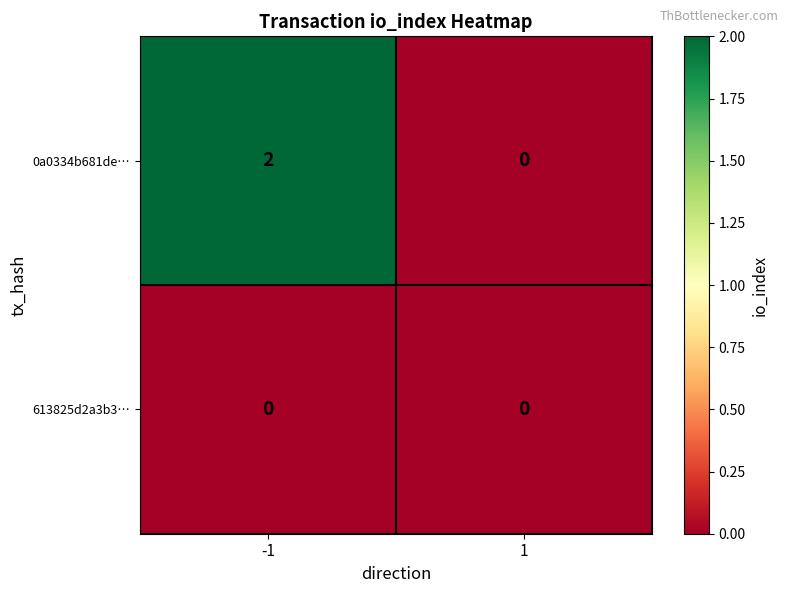

Reading left to right, what are all the values shown in this chart?

0a0334b681de…: 2	0
613825d2a3b3…: 0	0